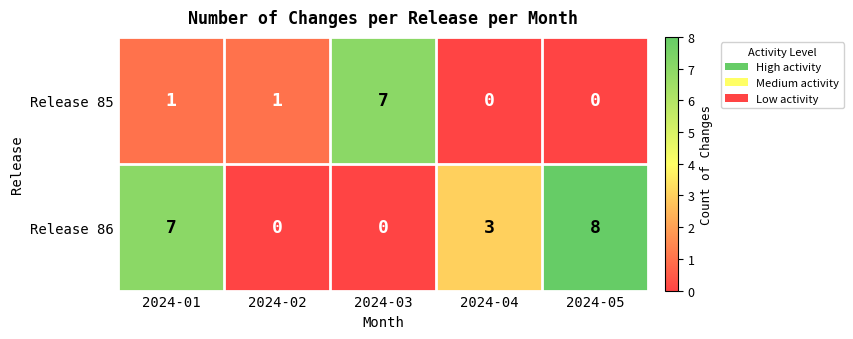

Reading right to left, transcribe all the data shown in this chart.

Release 85: 0	0	7	1	1
Release 86: 8	3	0	0	7